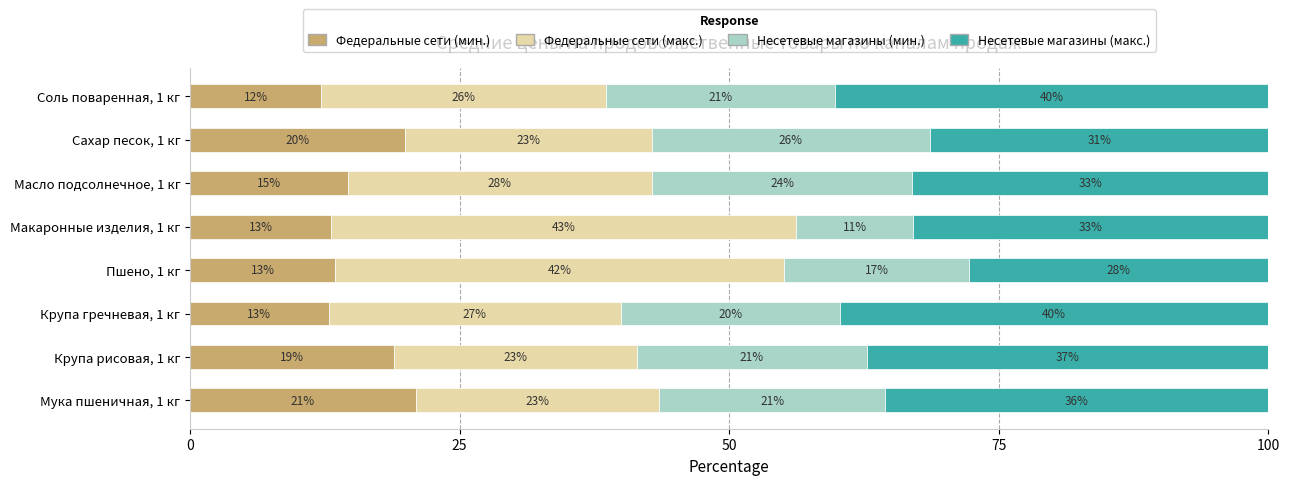

What are all the series names shown in the legend?

Федеральные сети (мин.), Федеральные сети (макс.), Несетевые магазины (мин.), Несетевые магазины (макс.)